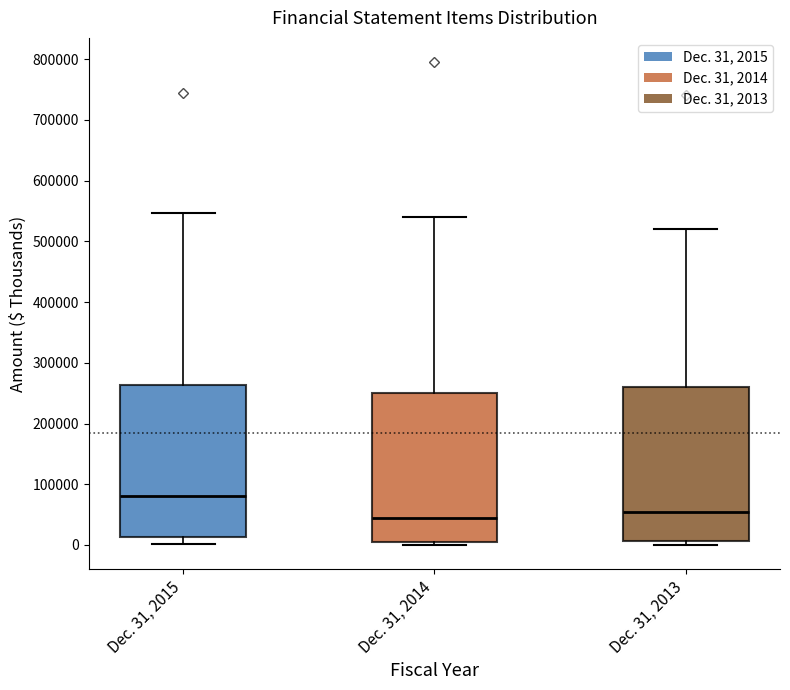

Where does the median line of the box for Dec. 31, 2014 sit on the y-axis? The values are not printed on the chart, so give them approximately, as read against the axis.

40000